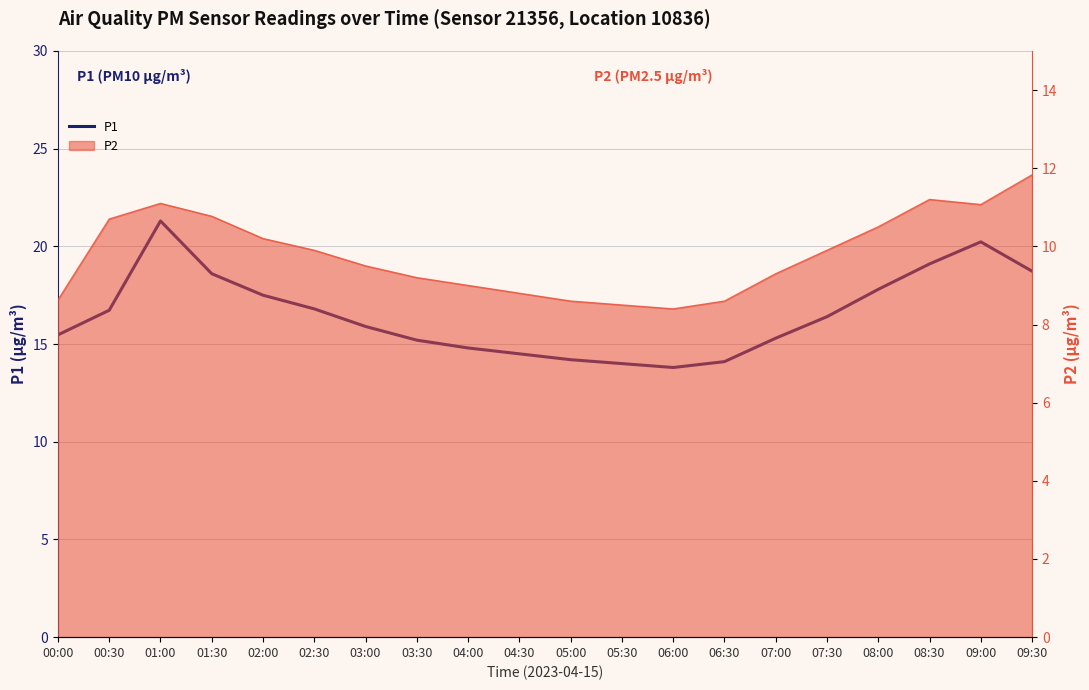

What is the smallest value displayed?

13.8